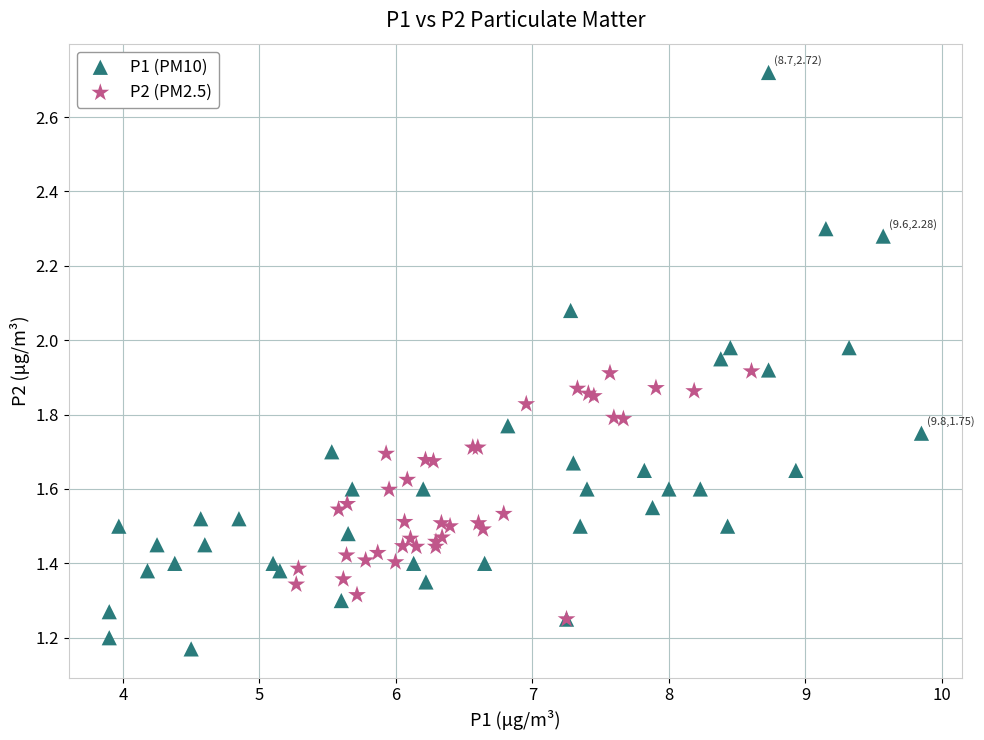

Which series reaches the maximum Y coordinate?

P1 (PM10)